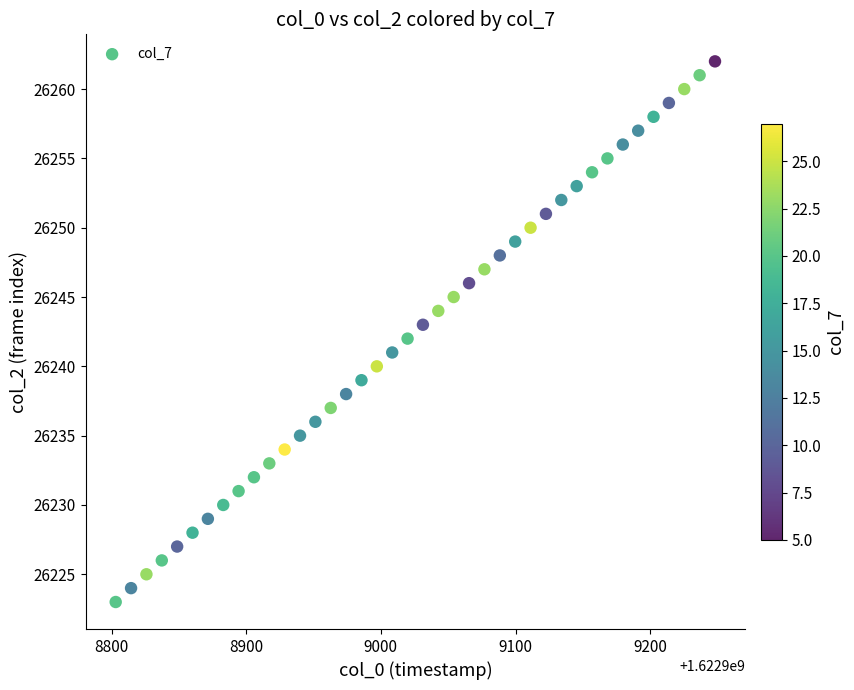

What is the range of Y values (max minus min)?

39